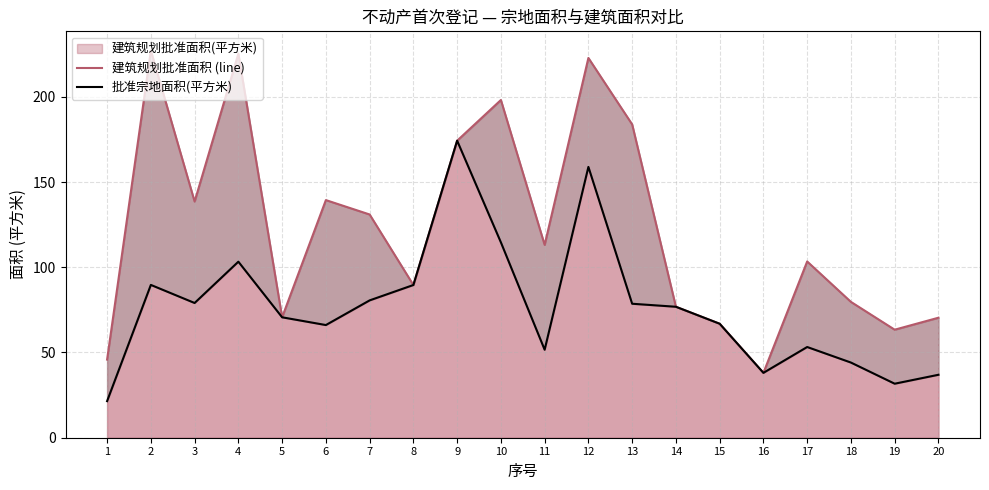

Reading right to left, what are all the values shown in this chart?

建筑规划批准面积 (line): 20=70.4	19=63.4	18=79.7	17=103.4	16=38.1	15=66.9	14=76.8	13=183.8	12=222.8	11=113.1	10=198.1	9=174.3	8=89.6	7=131.0	6=139.4	5=70.7	4=225.3	3=138.6	2=227.1	1=45.8
批准宗地面积(平方米): 20=36.9	19=31.7	18=44.1	17=53.2	16=38.1	15=66.9	14=76.8	13=78.6	12=158.9	11=51.6	10=114.6	9=174.3	8=89.6	7=80.6	6=66.1	5=70.7	4=103.3	3=79.0	2=89.7	1=21.5